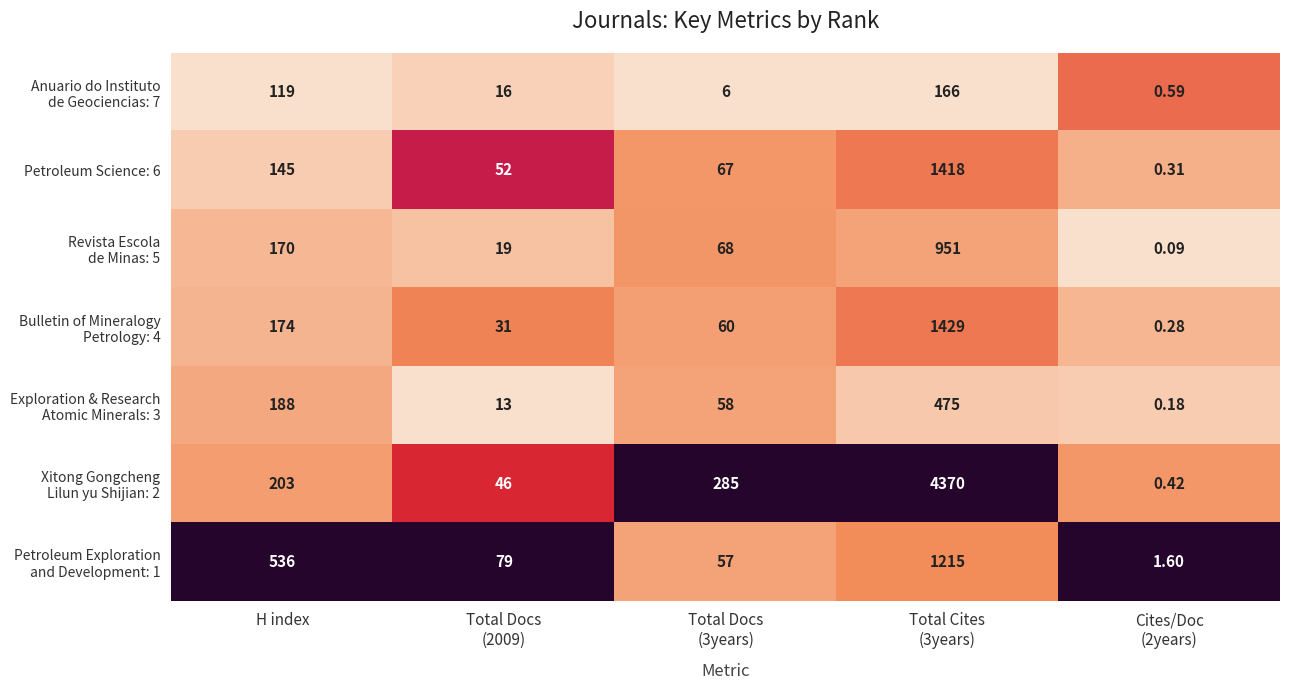

Count the number of data series in this chart.

7